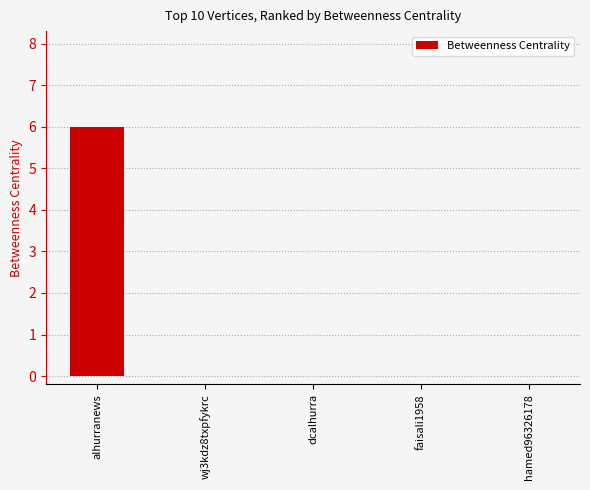

What is the sum of the values at alhurranews and faisali1958?

6